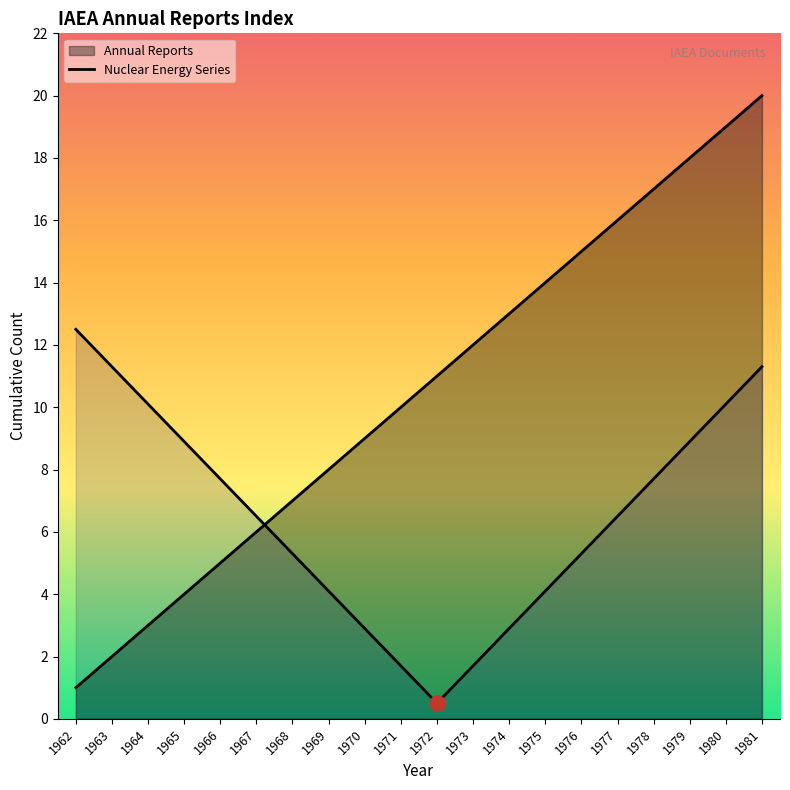

Between 1979 and 1972, which is larger?

1979